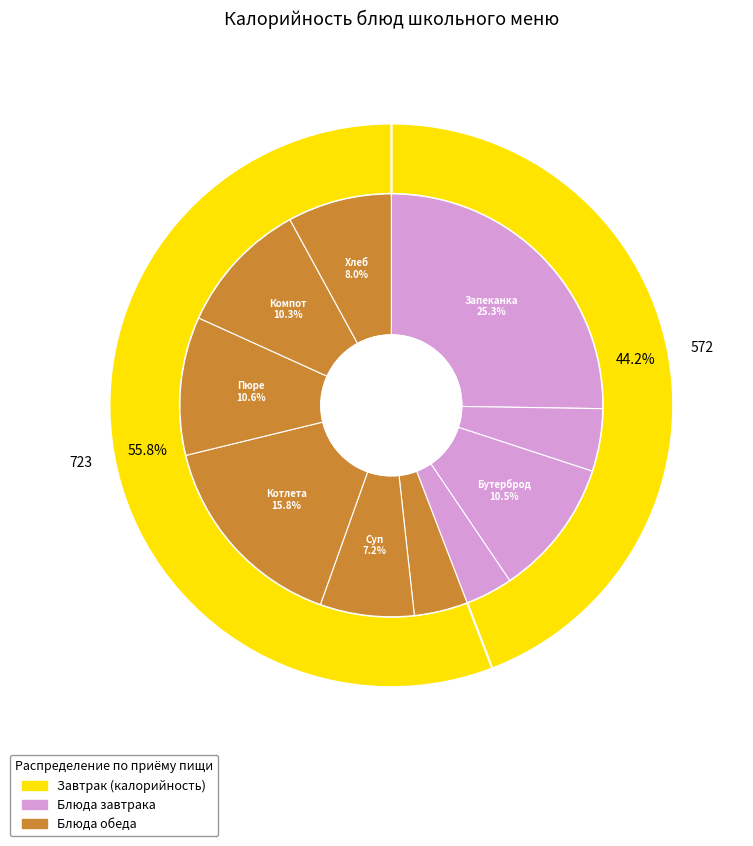

How many segments does this pie chart have?

10